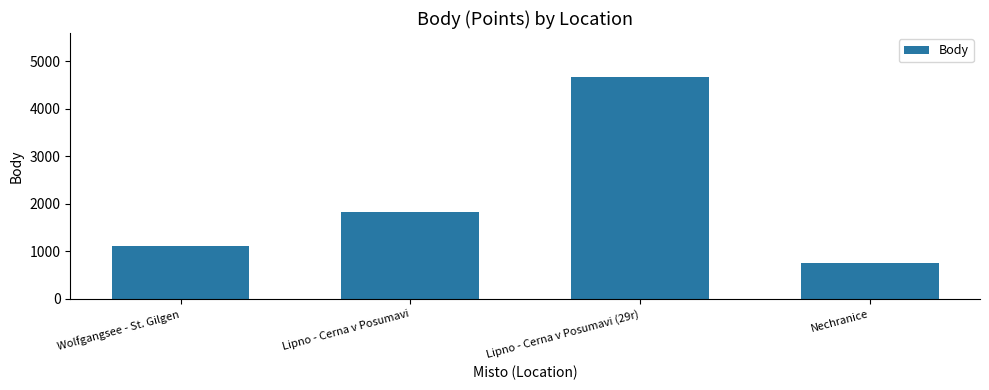

Approximately how many times larger is the value at Nechranice compared to Lipno - Cerna v Posumavi (29r)?

0.2